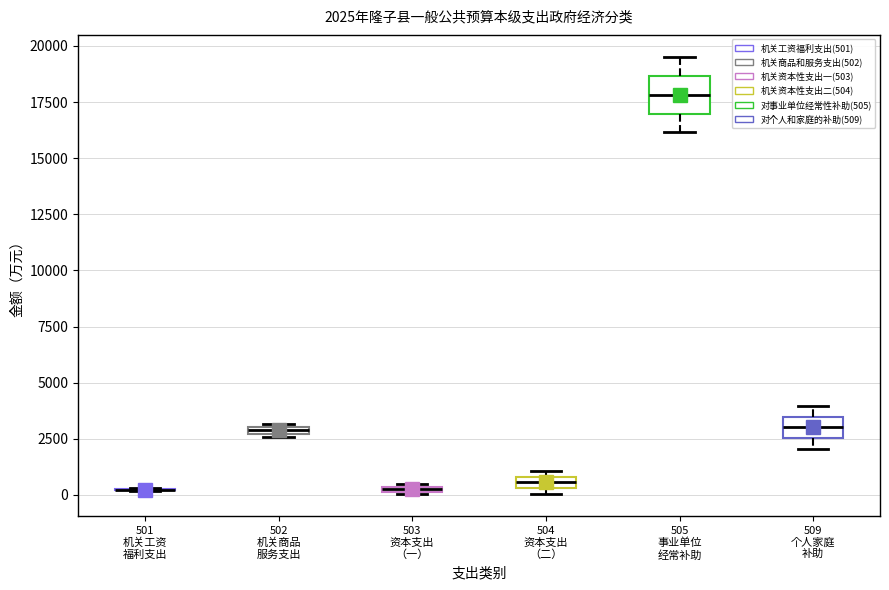

Which box is the tallest, from its lower edge to its upper edge?

505 事业单位 经常补助